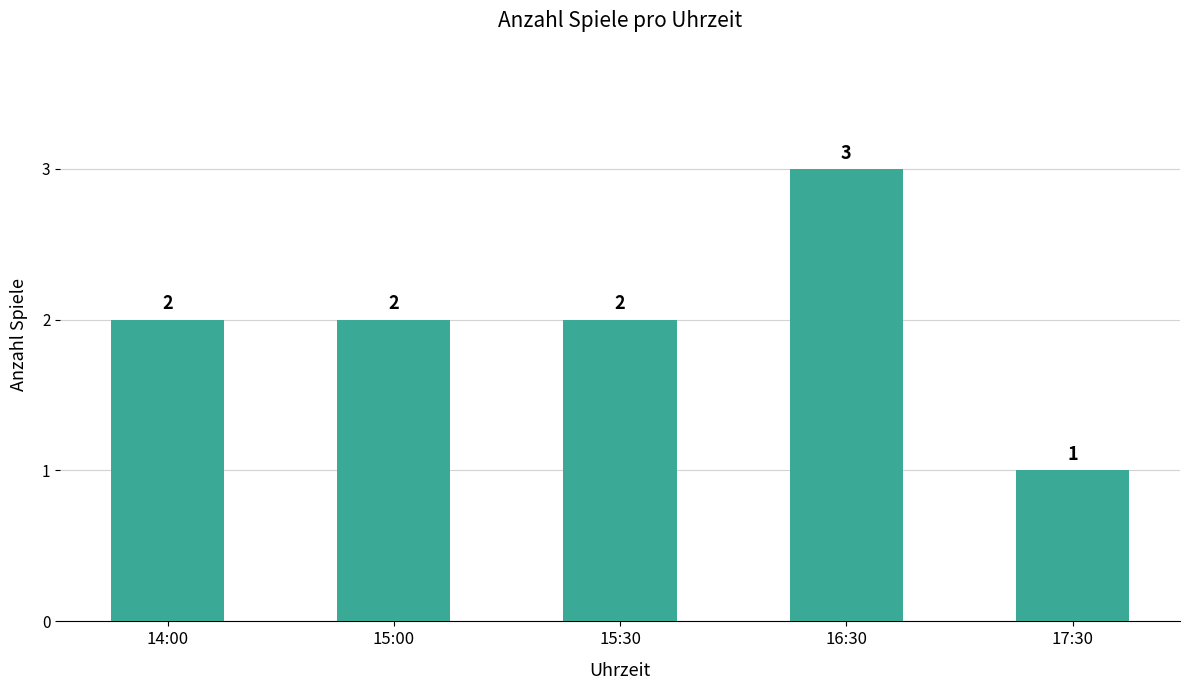

At which category does the chart reach its minimum across all series?

17:30